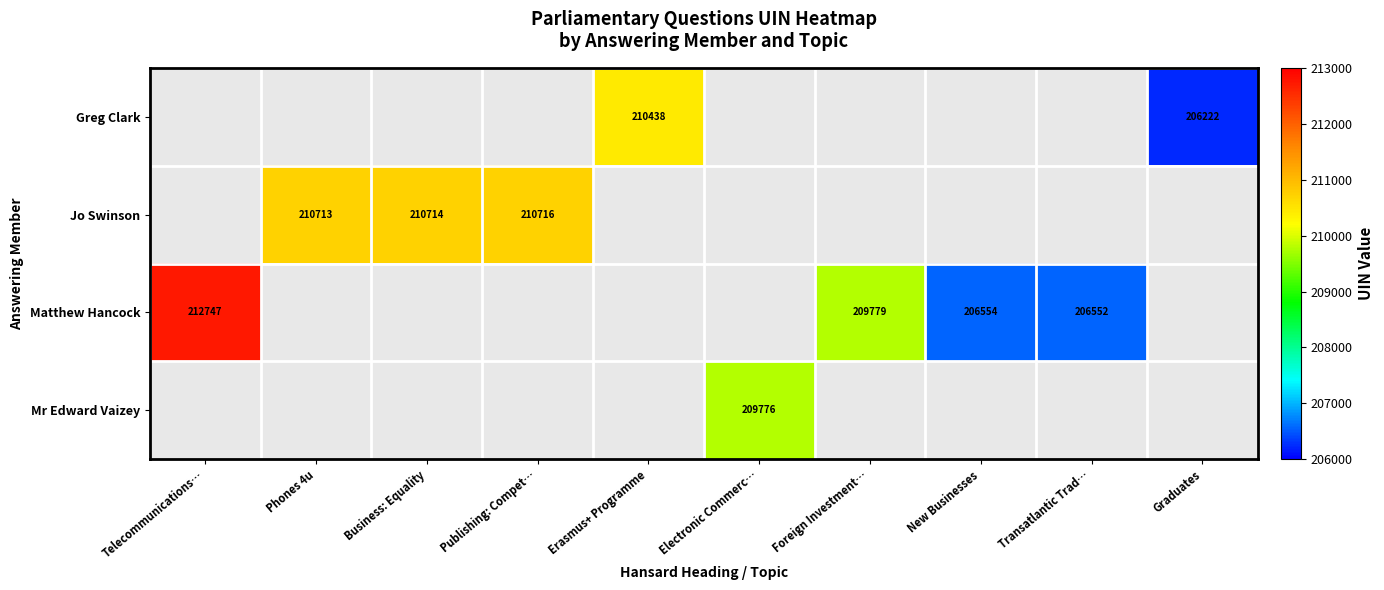

What is the minimum value shown in the chart?

206222.0